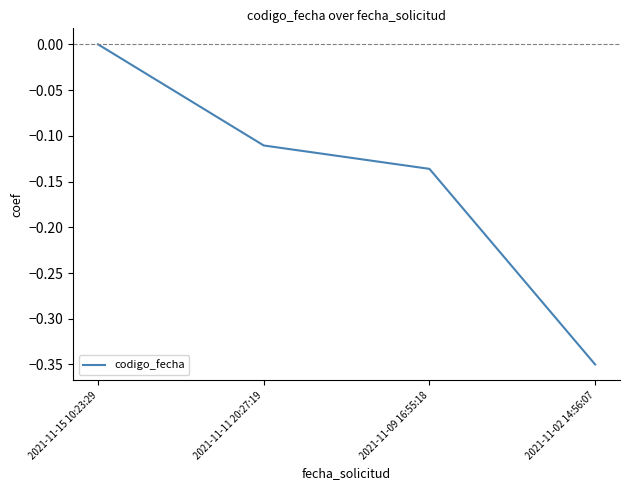

The value at 2021-11-15 10:23:29 is 0.0. True or false?

True